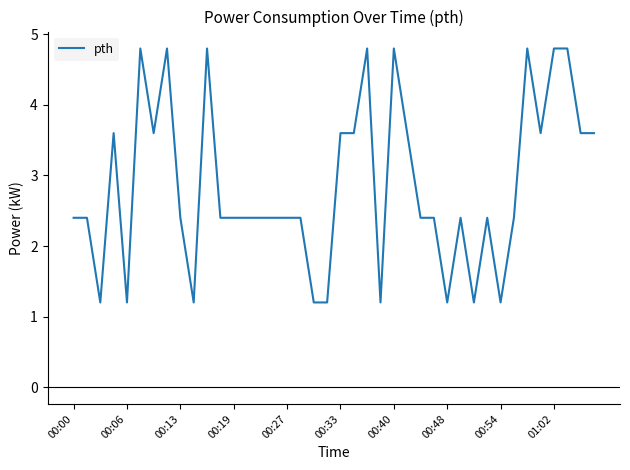

Does the chart display data point markers on the line(s)?

No